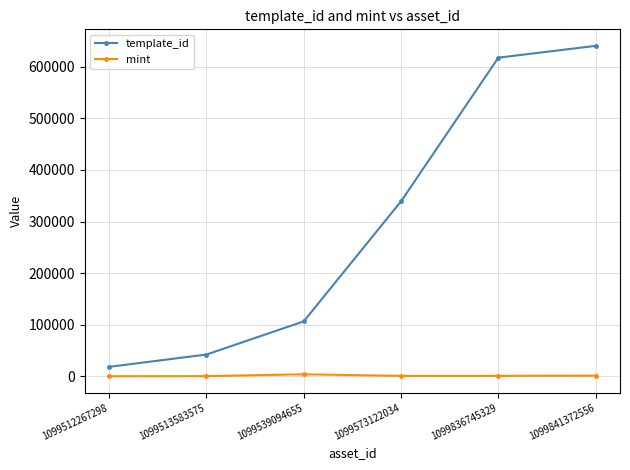

The template_id series shows 640424 at 1099841372556. True or false?

True